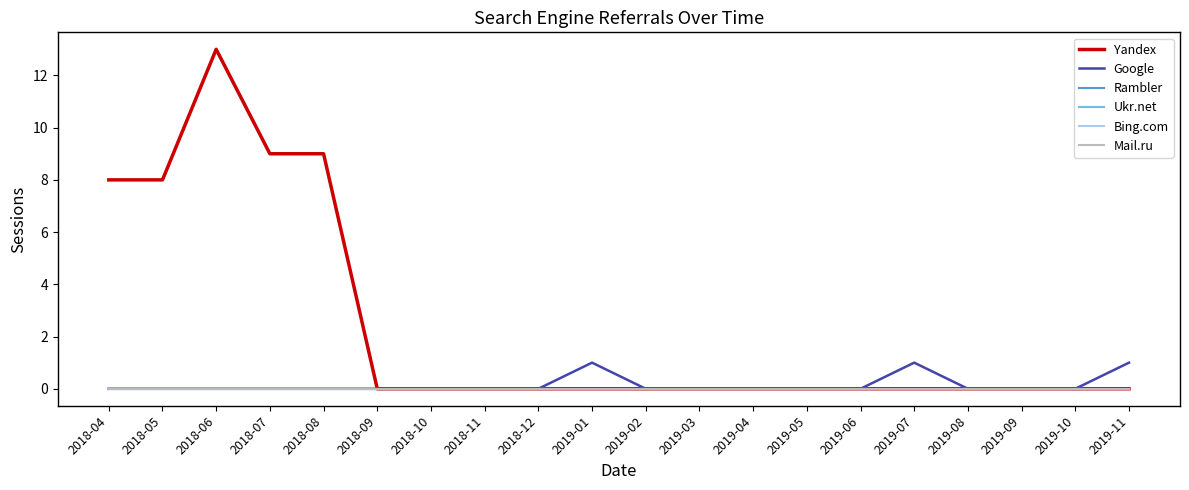

Which category has the lowest value in the Rambler series?

2018-04